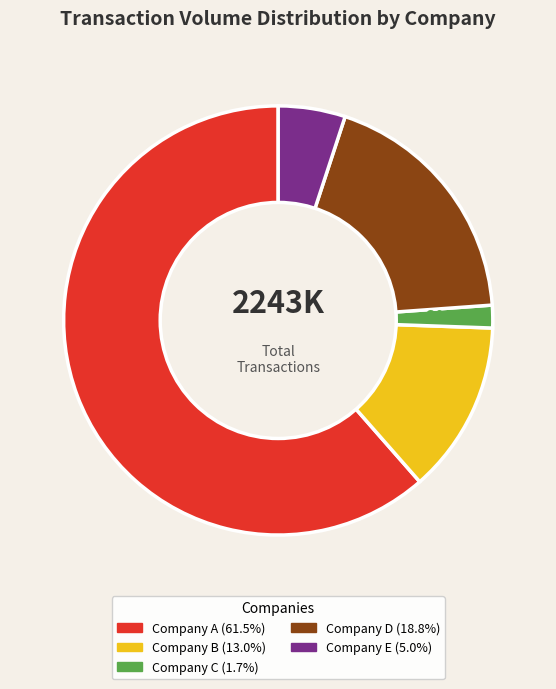

To the nearest percent, what is the average slice percentage?

20%